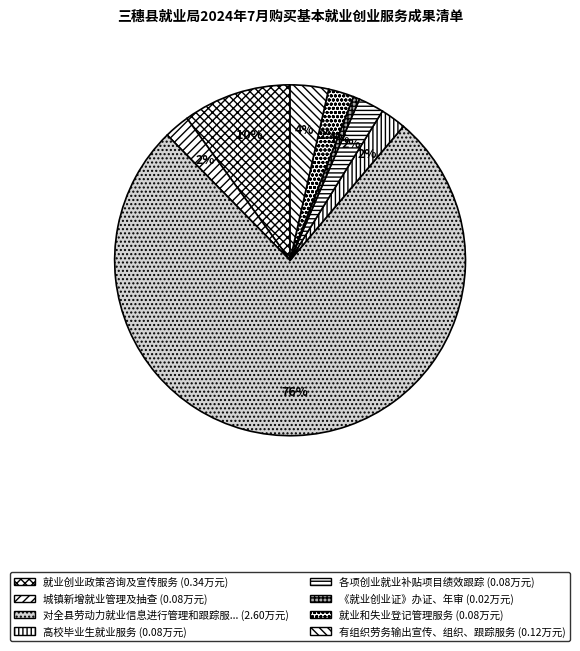

Which slice is the smallest?

《就业创业证》办证、年审